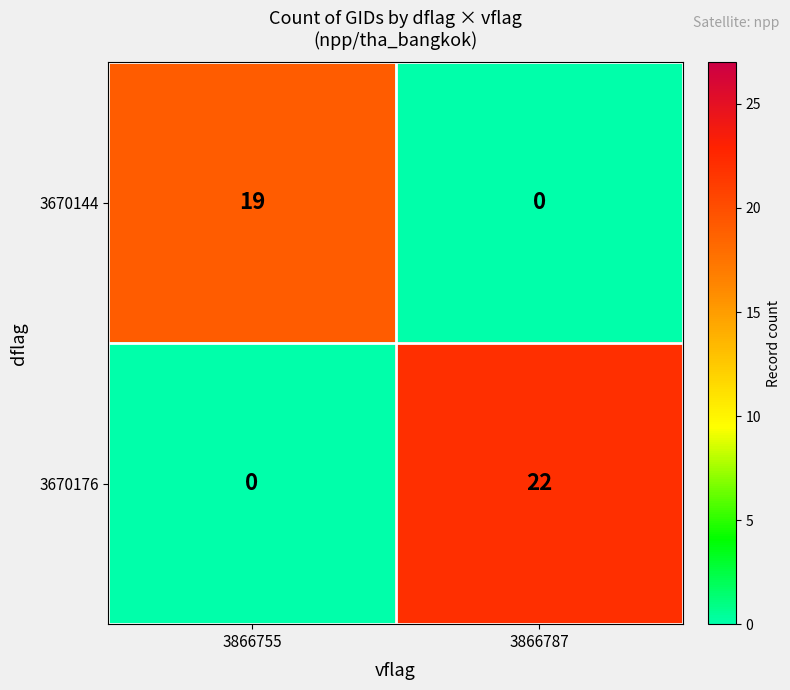

Count the number of categories in the chart.

2